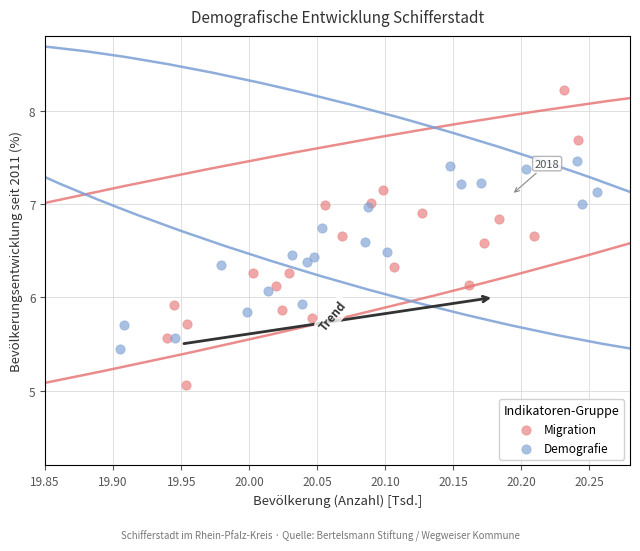

Which series contains the highest Y value?

Migration